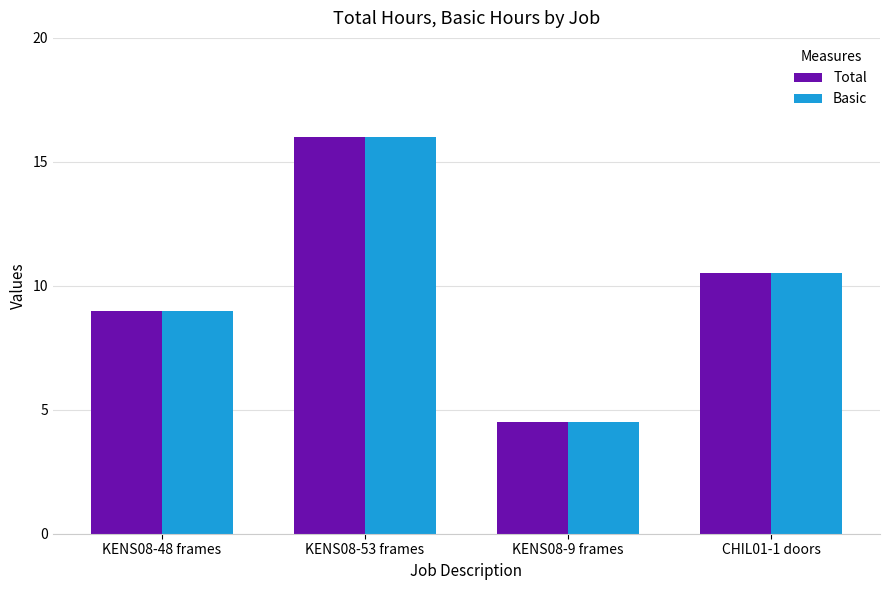

What position from the left is CHIL01-1 doors?

4